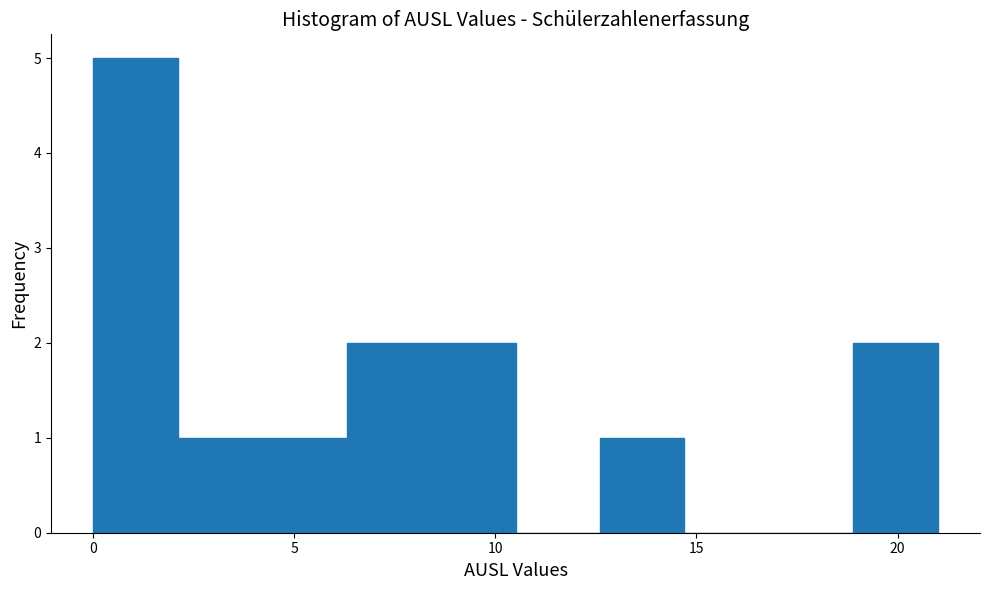

Reading left to right, list every bar in this chart as the range it spans on the x-axis followed by its height. Neither the bar edges nor the heights are printed on the chart, so give them approximately, as read against the axes.

0.0 to 2.1: 5
2.1 to 4.2: 1
4.2 to 6.3: 1
6.3 to 8.4: 2
8.4 to 10.5: 2
10.5 to 12.6: 0
12.6 to 14.7: 1
14.7 to 16.8: 0
16.8 to 18.9: 0
18.9 to 21.0: 2